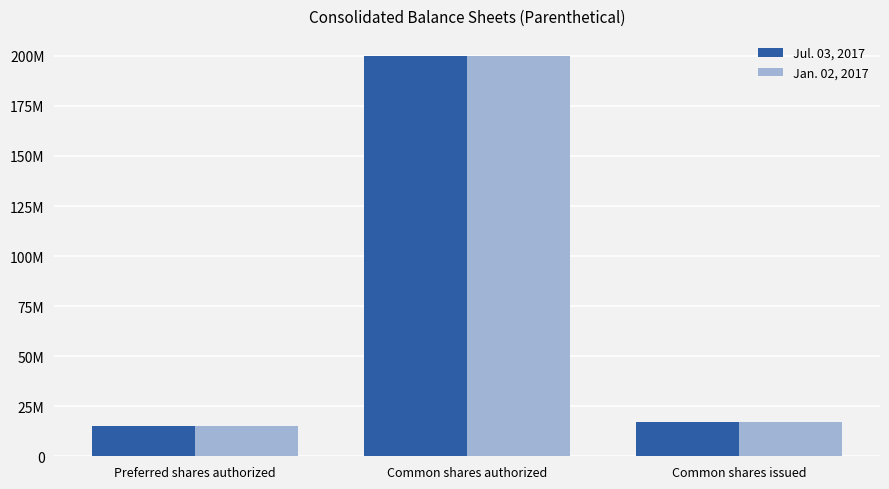

What are all the series names shown in the legend?

Jul. 03, 2017, Jan. 02, 2017